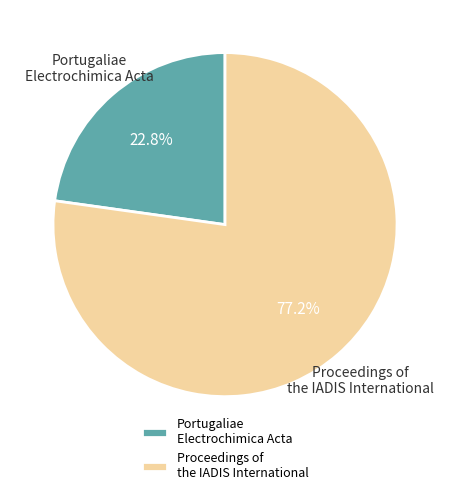

Approximately how many times larger is the value at Portugaliae Electrochimica Acta compared to Proceedings of the IADIS International?

0.3